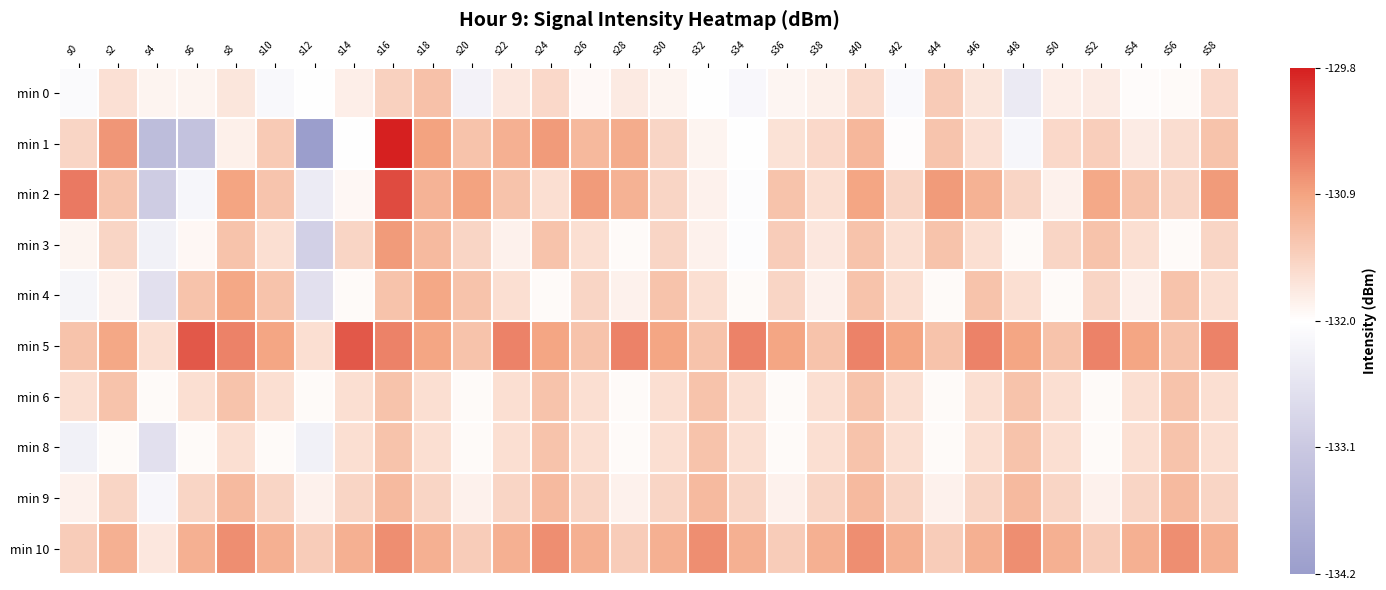

Reading right to left, extract all data points from this chart.

min 0: s58=-131.5	s56=-131.9	s54=-131.9	s52=-131.7	s50=-131.8	s48=-132.4	s46=-131.7	s44=-131.3	s42=-132.1	s40=-131.5	s38=-131.8	s36=-131.8	s34=-132.1	s32=-132.0	s30=-131.8	s28=-131.7	s26=-131.9	s24=-131.5	s22=-131.7	s20=-132.2	s18=-131.2	s16=-131.4	s14=-131.8	s12=-132.0	s10=-132.1	s8=-131.6	s6=-131.8	s4=-131.8	s2=-131.6	s0=-132.0
min 1: s58=-131.2	s56=-131.6	s54=-131.7	s52=-131.4	s50=-131.5	s48=-132.1	s46=-131.6	s44=-131.2	s42=-131.9	s40=-131.1	s38=-131.5	s36=-131.6	s34=-132.0	s32=-131.8	s30=-131.4	s28=-131.0	s26=-131.1	s24=-130.8	s22=-131.0	s20=-131.2	s18=-130.9	s16=-129.8	s14=-131.9	s12=-134.2	s10=-131.3	s8=-131.8	s6=-133.2	s4=-133.4	s2=-130.8	s0=-131.5
min 2: s58=-130.8	s56=-131.5	s54=-131.2	s52=-130.9	s50=-131.8	s48=-131.5	s46=-131.0	s44=-130.8	s42=-131.5	s40=-130.9	s38=-131.6	s36=-131.2	s34=-132.0	s32=-131.8	s30=-131.5	s28=-131.0	s26=-130.8	s24=-131.6	s22=-131.2	s20=-130.8	s18=-131.0	s16=-130.1	s14=-131.9	s12=-132.3	s10=-131.2	s8=-130.9	s6=-132.1	s4=-133.0	s2=-131.2	s0=-130.5
min 3: s58=-131.5	s56=-131.9	s54=-131.6	s52=-131.2	s50=-131.5	s48=-131.9	s46=-131.6	s44=-131.2	s42=-131.6	s40=-131.2	s38=-131.7	s36=-131.3	s34=-132.0	s32=-131.8	s30=-131.5	s28=-131.9	s26=-131.6	s24=-131.2	s22=-131.8	s20=-131.5	s18=-131.1	s16=-130.8	s14=-131.5	s12=-132.9	s10=-131.6	s8=-131.2	s6=-131.9	s4=-132.2	s2=-131.5	s0=-131.8
min 4: s58=-131.6	s56=-131.2	s54=-131.8	s52=-131.5	s50=-131.9	s48=-131.6	s46=-131.2	s44=-131.9	s42=-131.6	s40=-131.2	s38=-131.8	s36=-131.5	s34=-131.9	s32=-131.6	s30=-131.2	s28=-131.8	s26=-131.5	s24=-131.9	s22=-131.6	s20=-131.2	s18=-130.9	s16=-131.2	s14=-131.9	s12=-132.6	s10=-131.2	s8=-130.9	s6=-131.2	s4=-132.6	s2=-131.8	s0=-132.2
min 5: s58=-130.6	s56=-131.2	s54=-130.9	s52=-130.6	s50=-131.2	s48=-130.9	s46=-130.6	s44=-131.2	s42=-130.9	s40=-130.6	s38=-131.2	s36=-130.9	s34=-130.6	s32=-131.2	s30=-130.9	s28=-130.6	s26=-131.2	s24=-130.9	s22=-130.6	s20=-131.2	s18=-130.9	s16=-130.6	s14=-130.2	s12=-131.6	s10=-130.9	s8=-130.6	s6=-130.2	s4=-131.6	s2=-130.9	s0=-131.2
min 6: s58=-131.6	s56=-131.2	s54=-131.6	s52=-131.9	s50=-131.6	s48=-131.2	s46=-131.6	s44=-131.9	s42=-131.6	s40=-131.2	s38=-131.6	s36=-131.9	s34=-131.6	s32=-131.2	s30=-131.6	s28=-131.9	s26=-131.6	s24=-131.2	s22=-131.6	s20=-131.9	s18=-131.6	s16=-131.2	s14=-131.6	s12=-131.9	s10=-131.6	s8=-131.2	s6=-131.6	s4=-131.9	s2=-131.2	s0=-131.6
min 8: s58=-131.6	s56=-131.2	s54=-131.6	s52=-131.9	s50=-131.6	s48=-131.2	s46=-131.6	s44=-131.9	s42=-131.6	s40=-131.2	s38=-131.6	s36=-131.9	s34=-131.6	s32=-131.2	s30=-131.6	s28=-131.9	s26=-131.6	s24=-131.2	s22=-131.6	s20=-131.9	s18=-131.6	s16=-131.2	s14=-131.6	s12=-132.2	s10=-131.9	s8=-131.6	s6=-131.9	s4=-132.6	s2=-131.9	s0=-132.2
min 9: s58=-131.5	s56=-131.1	s54=-131.5	s52=-131.8	s50=-131.5	s48=-131.1	s46=-131.5	s44=-131.8	s42=-131.5	s40=-131.1	s38=-131.5	s36=-131.8	s34=-131.5	s32=-131.1	s30=-131.5	s28=-131.8	s26=-131.5	s24=-131.1	s22=-131.5	s20=-131.8	s18=-131.5	s16=-131.1	s14=-131.5	s12=-131.8	s10=-131.5	s8=-131.1	s6=-131.5	s4=-132.1	s2=-131.5	s0=-131.8
min 10: s58=-131.0	s56=-130.7	s54=-131.0	s52=-131.3	s50=-131.0	s48=-130.7	s46=-131.0	s44=-131.3	s42=-131.0	s40=-130.7	s38=-131.0	s36=-131.3	s34=-131.0	s32=-130.7	s30=-131.0	s28=-131.3	s26=-131.0	s24=-130.7	s22=-131.0	s20=-131.3	s18=-131.0	s16=-130.7	s14=-131.0	s12=-131.3	s10=-131.0	s8=-130.7	s6=-131.0	s4=-131.7	s2=-131.0	s0=-131.3